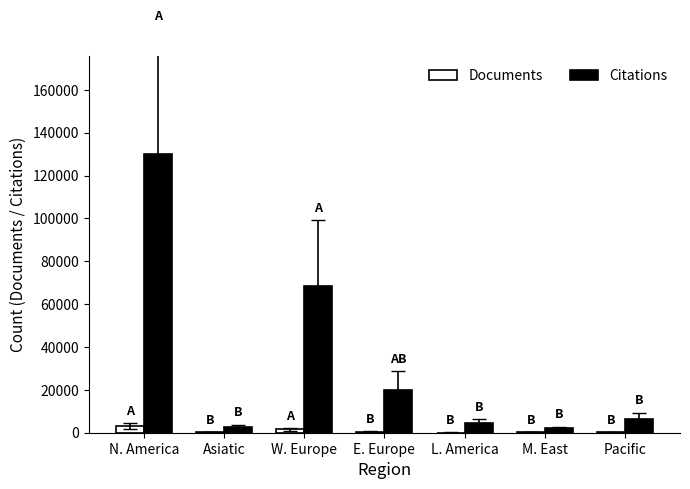

Where does the Citations series first go above 6432?

N. America